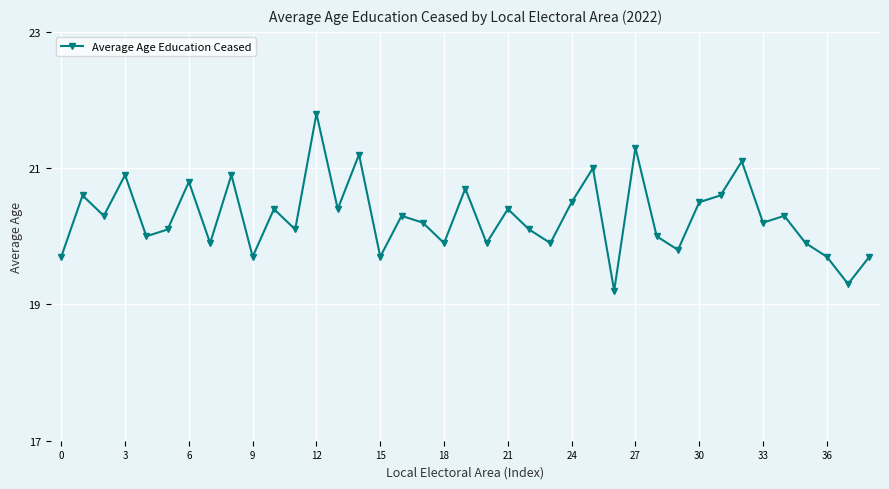

How many categories are shown in the chart?

39